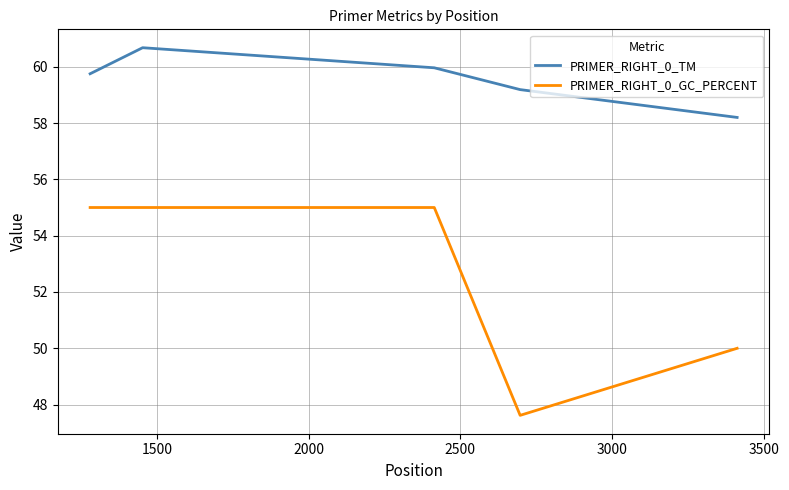

Which series has the largest total across all categories?

PRIMER_RIGHT_0_TM